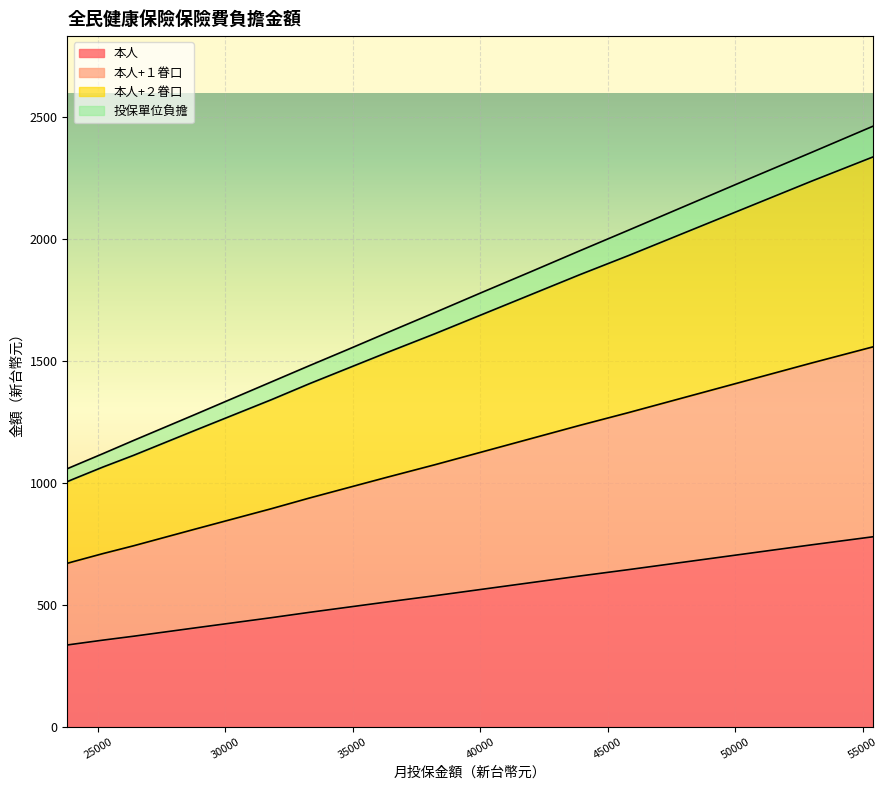

Which label corresponds to the largest value in the chart?

55400